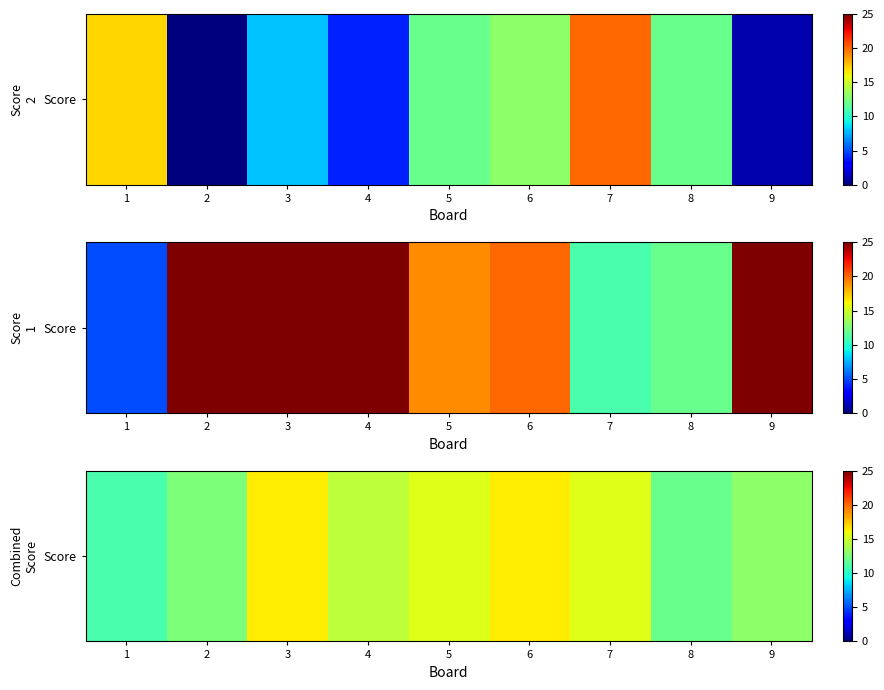

What is the difference between the values at 4 and 2?

2.0